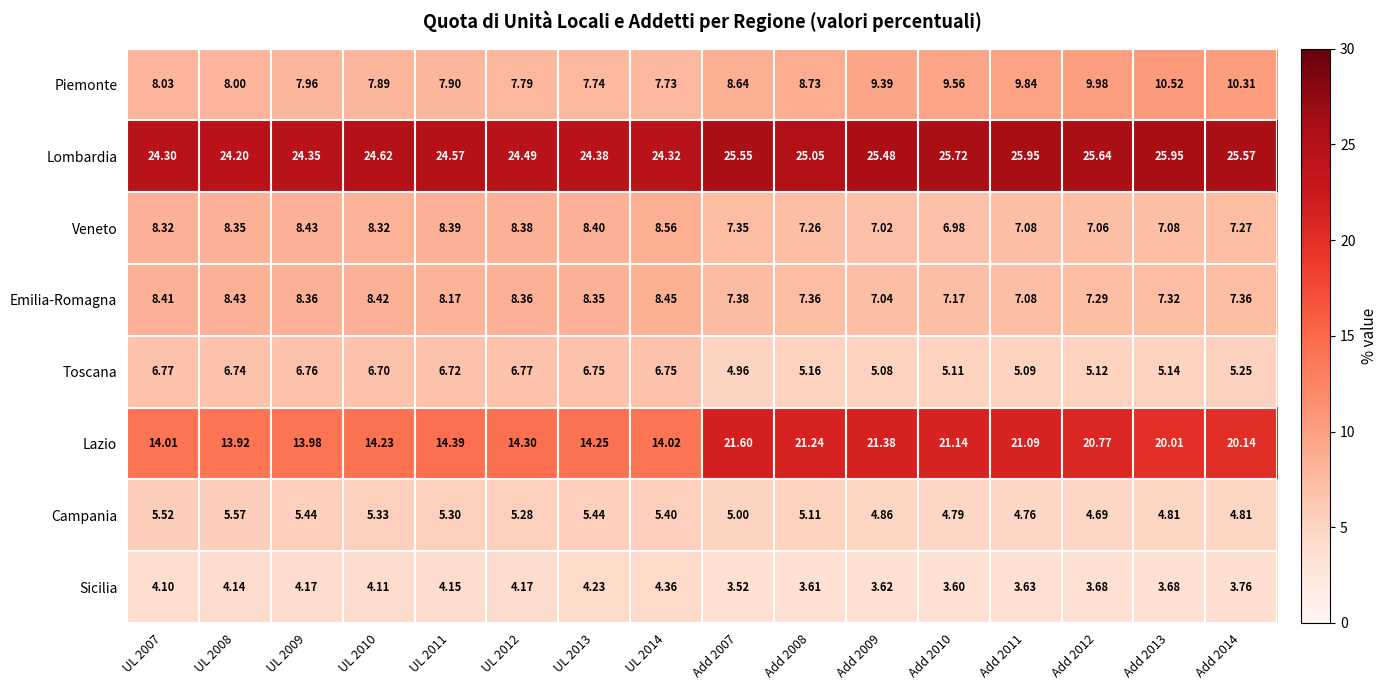

Rank the series at UL 2013 from highest to lowest value.

Lombardia, Lazio, Veneto, Emilia-Romagna, Piemonte, Toscana, Campania, Sicilia